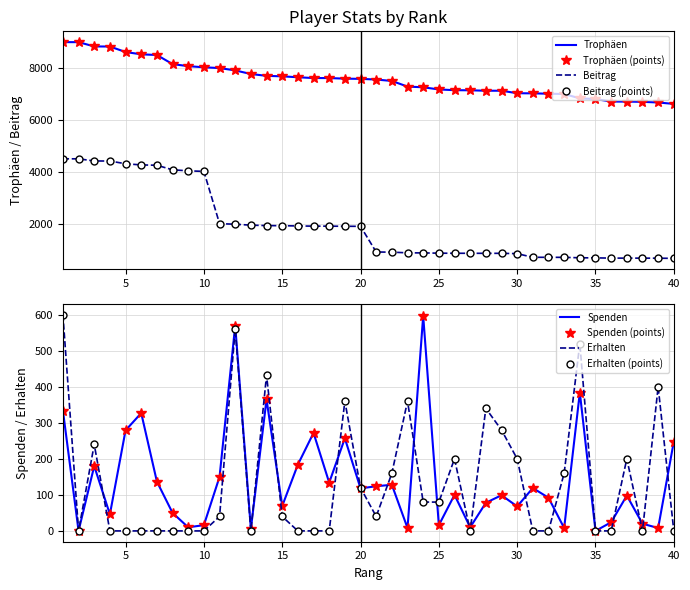

What is the sum of the Beitrag values at 27 and 9?

4894